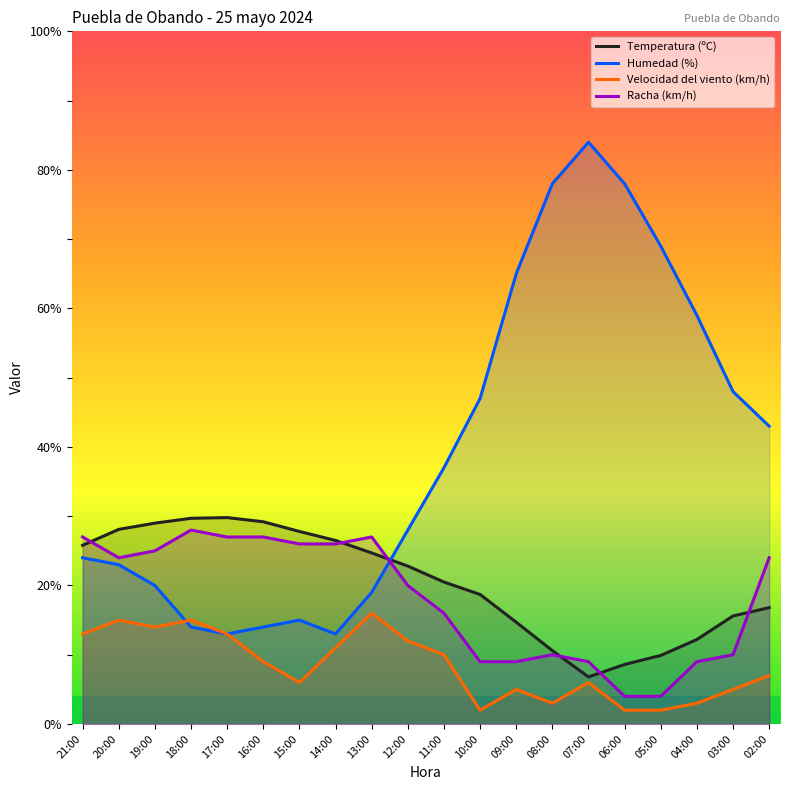

True or false: Velocidad del viento (km/h) has more than 2 interior local peaks.

True